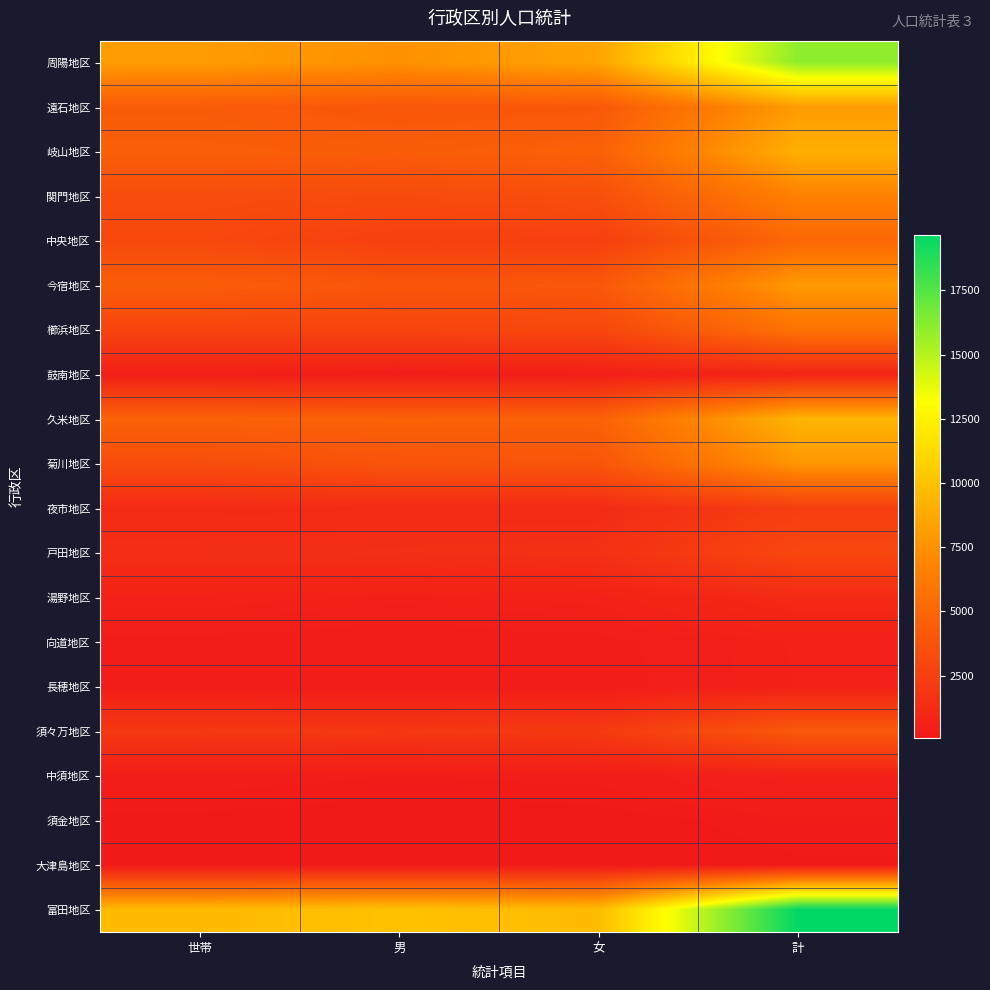

Reading left to right, extract all data points from this chart.

周陽地区: 世帯=8104	男=7534	女=8481	計=16015
遠石地区: 世帯=4312	男=3999	女=4102	計=8101
岐山地区: 世帯=4529	男=4422	女=4651	計=9073
関門地区: 世帯=3334	男=3224	女=3479	計=6703
中央地区: 世帯=3093	男=2576	女=2519	計=5095
今宿地区: 世帯=4441	男=3915	女=4069	計=7984
櫛浜地区: 世帯=2820	男=2822	女=3005	計=5827
鼓南地区: 世帯=471	男=373	女=454	計=827
久米地区: 世帯=4712	男=4681	女=4690	計=9371
菊川地区: 世帯=3375	男=3824	女=3963	計=7787
夜市地区: 世帯=1152	男=1229	女=1209	計=2438
戸田地区: 世帯=1419	男=1476	女=1551	計=3027
湯野地区: 世帯=641	男=534	女=622	計=1156
向道地区: 世帯=334	男=263	女=322	計=585
長穂地区: 世帯=305	男=270	女=305	計=575
須々万地区: 世帯=2038	男=1993	女=2145	計=4138
中須地区: 世帯=324	男=261	女=297	計=558
須金地区: 世帯=159	男=108	女=130	計=238
大津島地区: 世帯=131	男=71	女=98	計=169
富田地区: 世帯=9648	男=9987	女=9676	計=19663